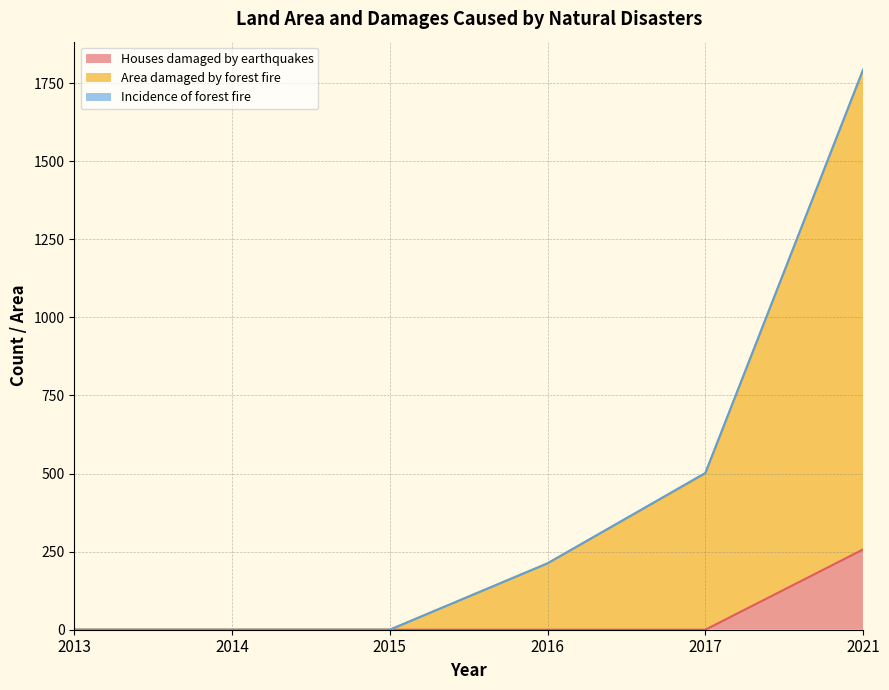

True or false: Houses damaged by earthquakes has more than 1 interior local peaks.

False